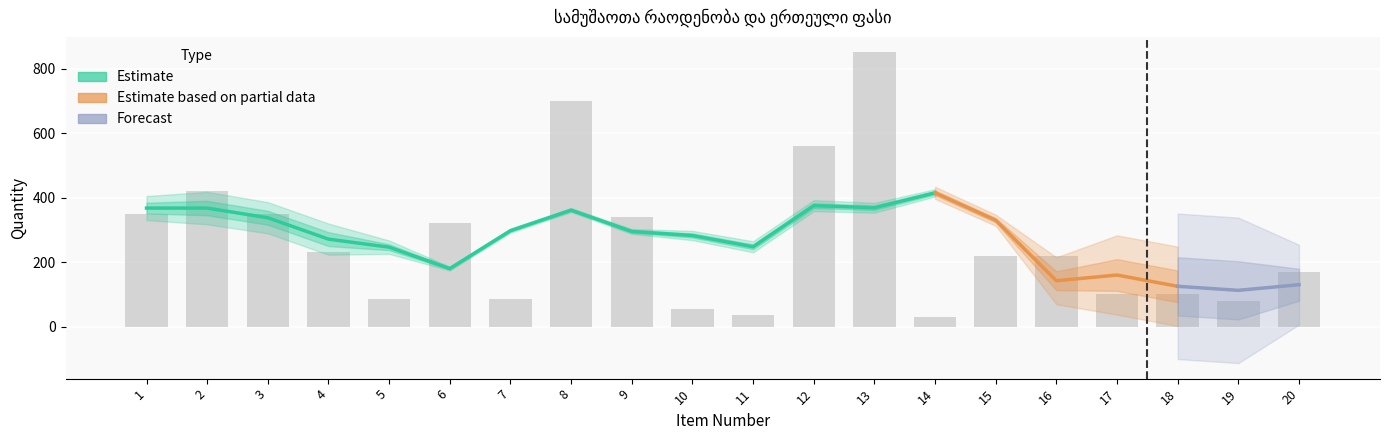

Count the number of values greater than 220.

9